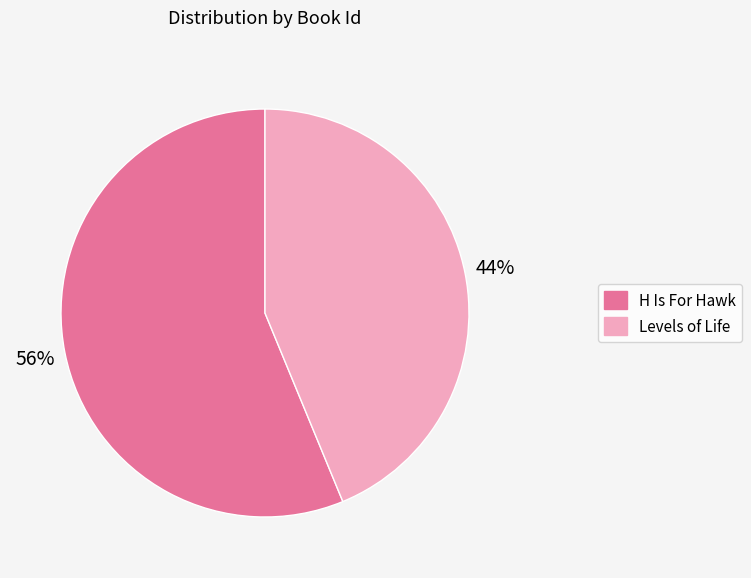

To the nearest percent, what is the combined percentage of Levels of Life and H Is For Hawk?

100%